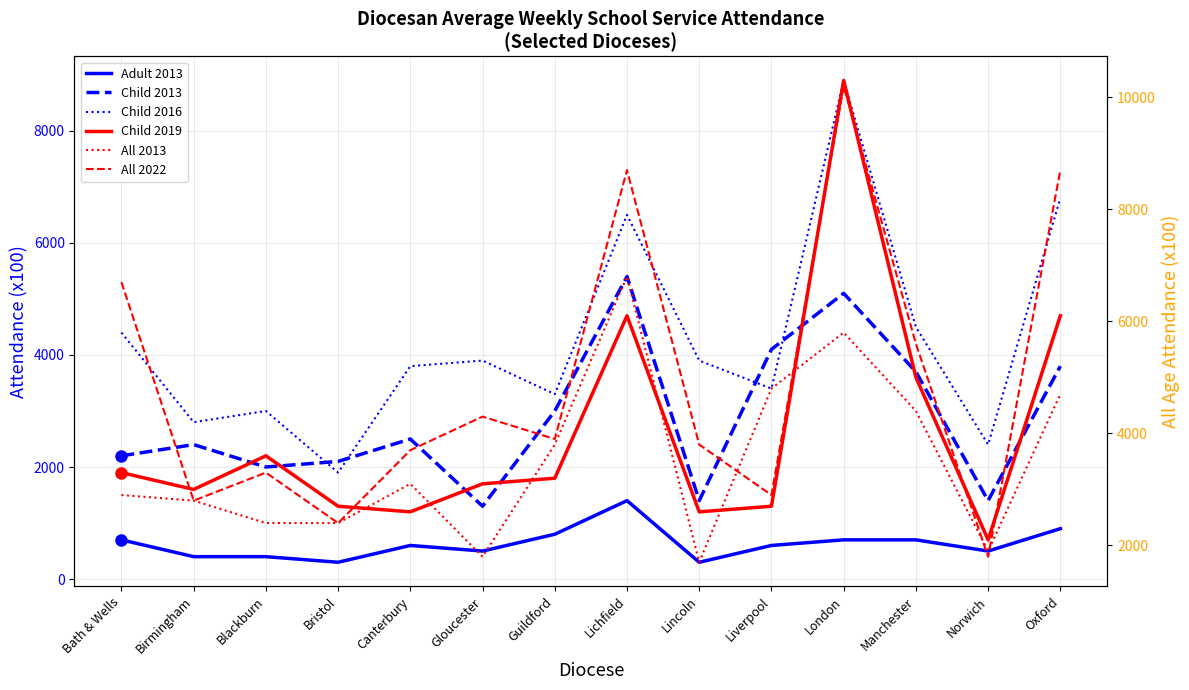

True or false: Child 2016 has a value of 4126 at Norwich.

False